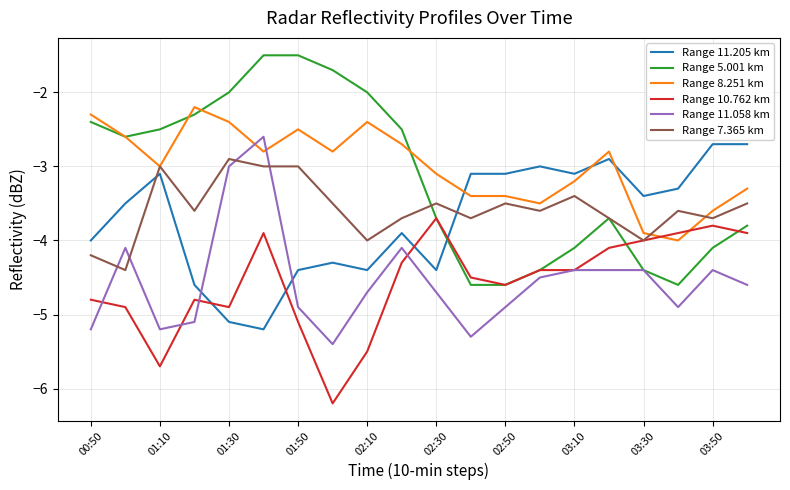

Which series has the widest spread of values?

Range 5.001 km